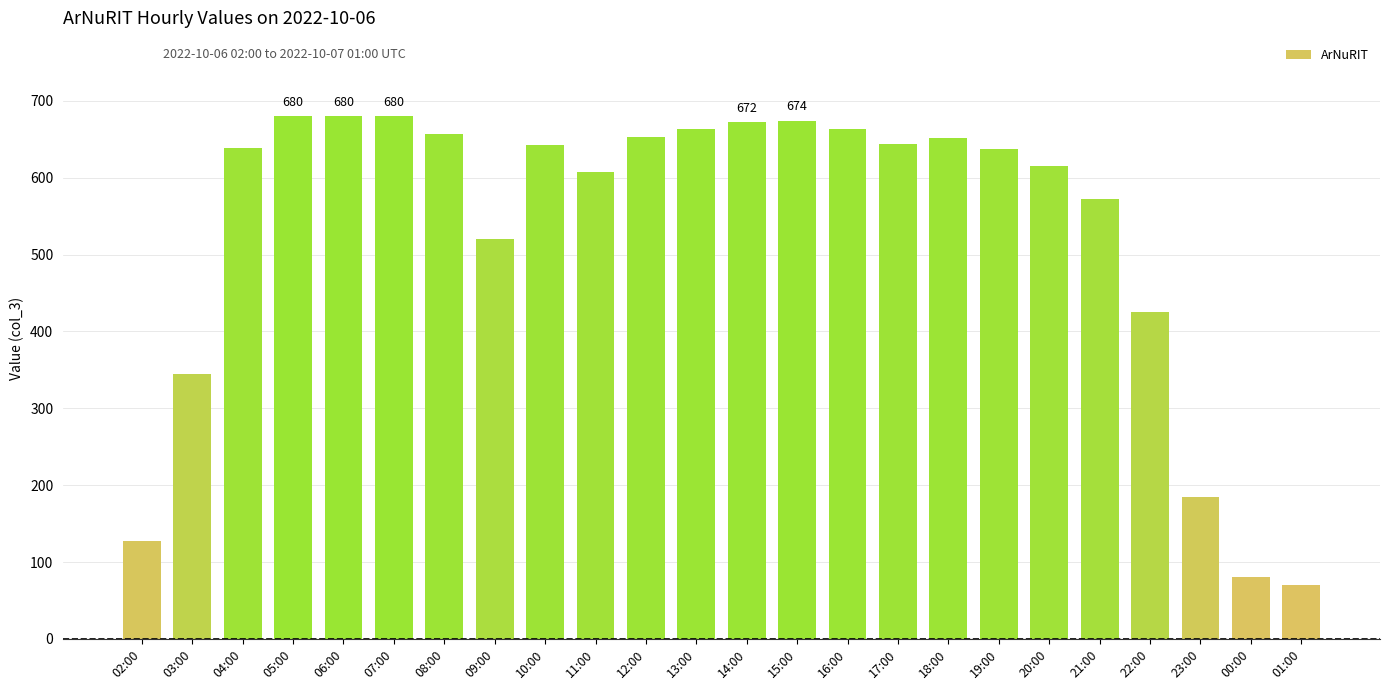

What is the greatest value displayed?

680